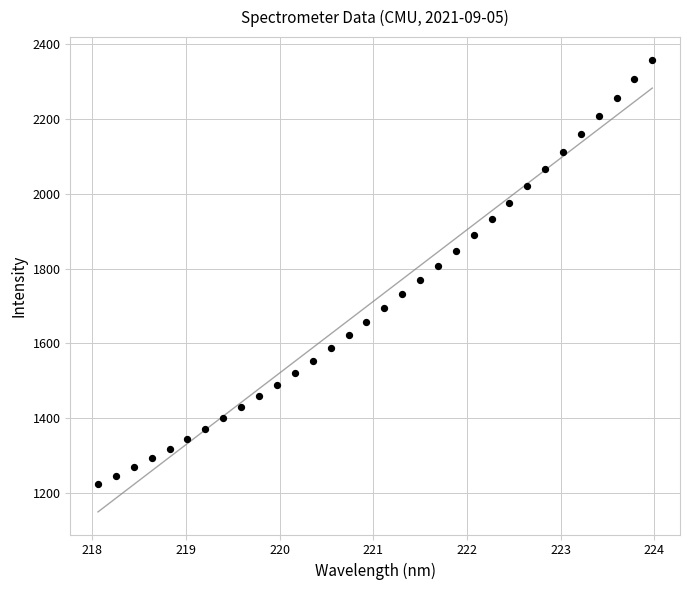

What is the range of X values (max minus min)?

5.9